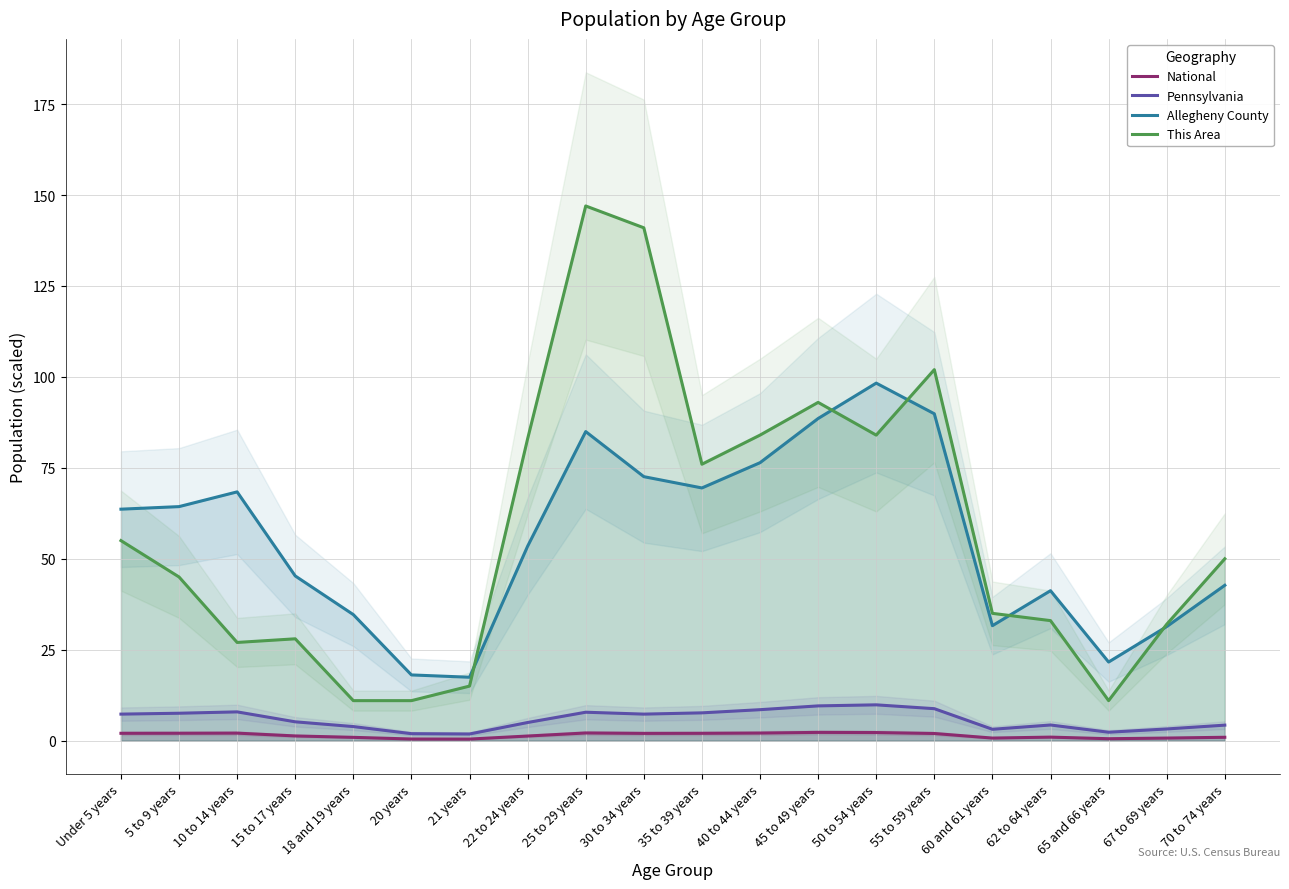

Which series has the widest spread of values?

This Area